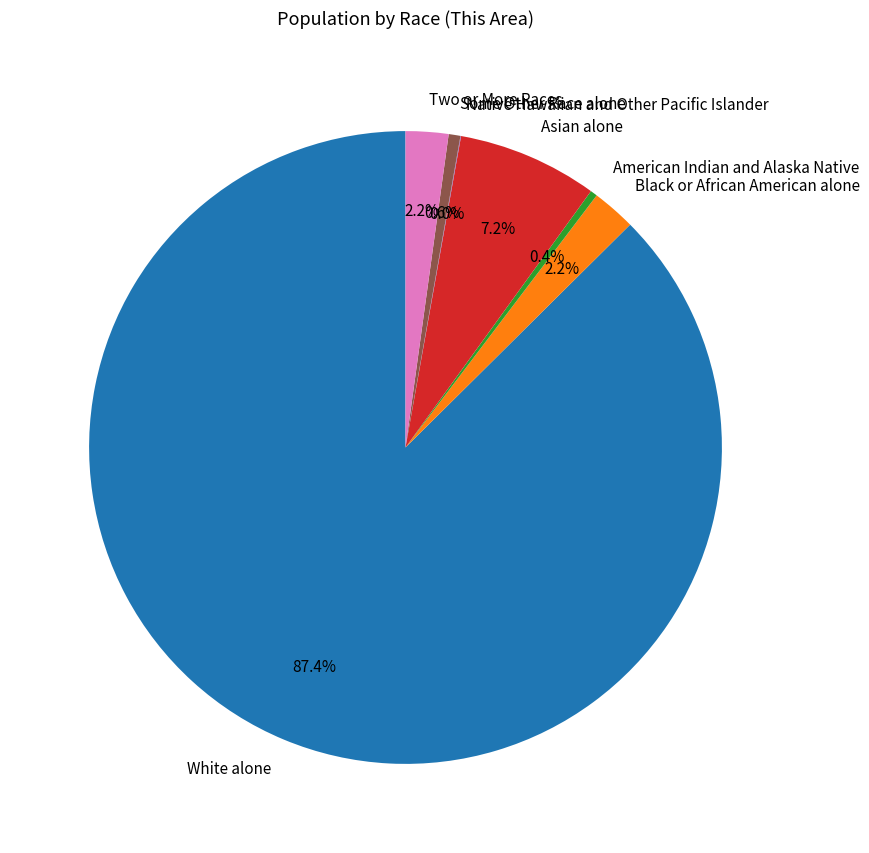

Which slice represents more than half of the pie?

White alone